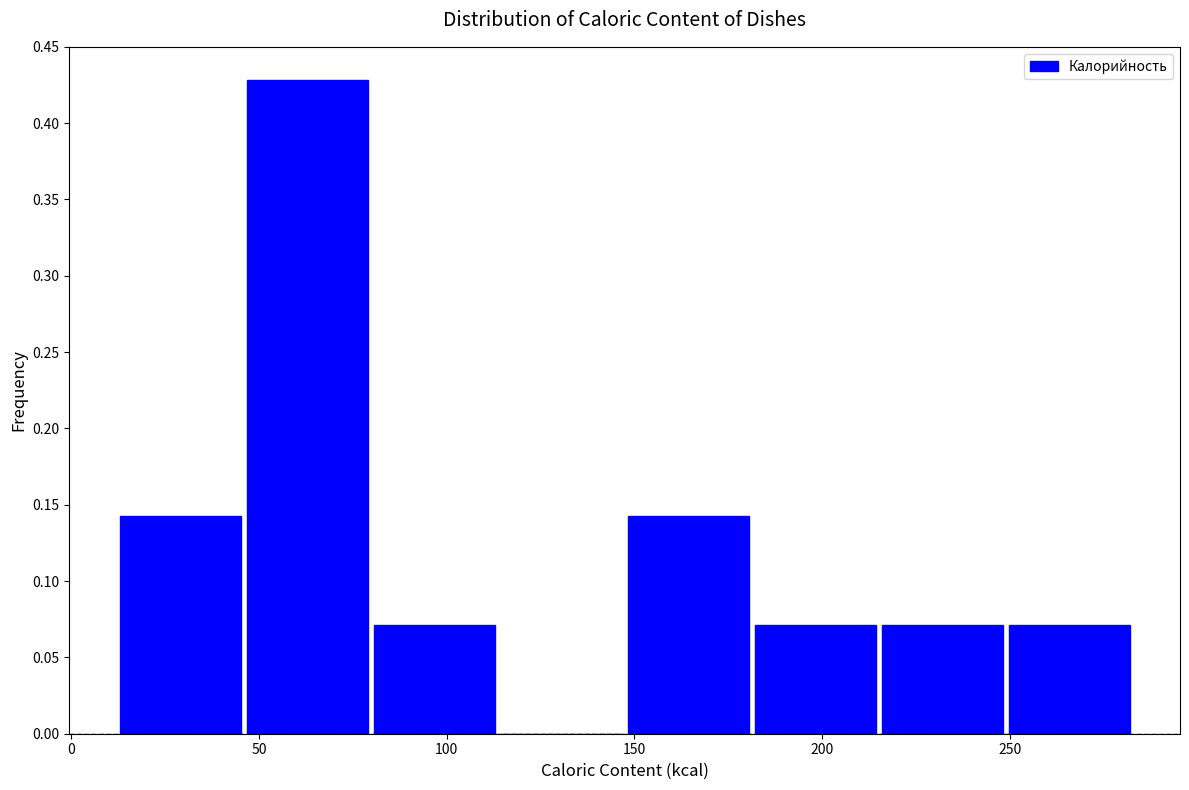

What is the height of the bar covering 45 to 80 on the x-axis? Neither the bar edges nor the heights are printed on the chart, so give them approximately, as read against the axes.

0.430